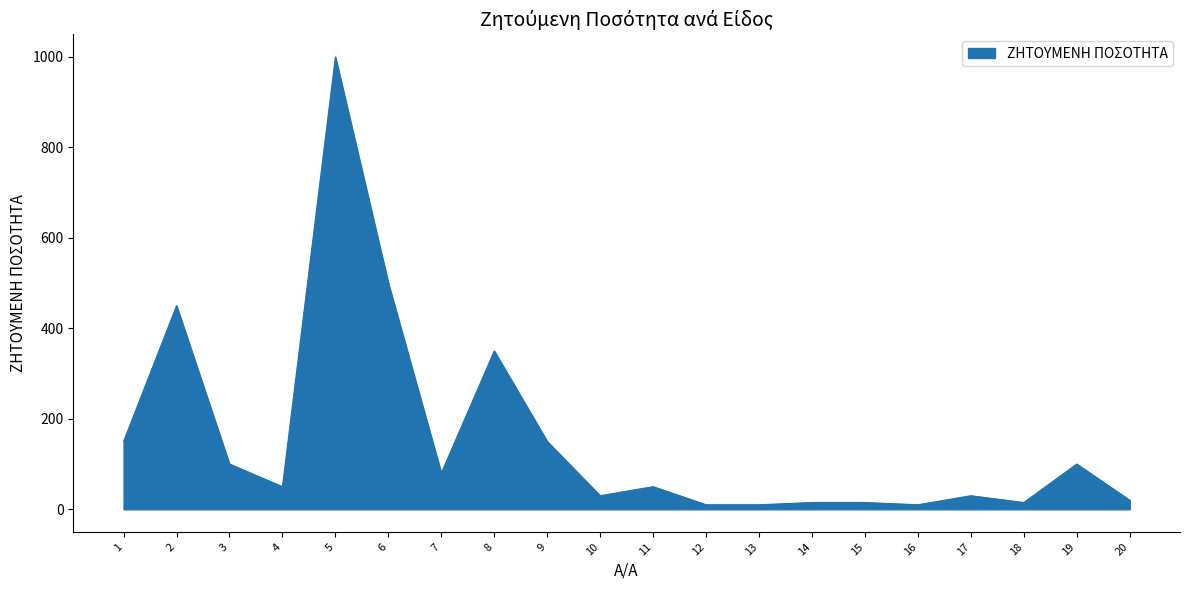

What is the change in value from 7 to 17?

-50